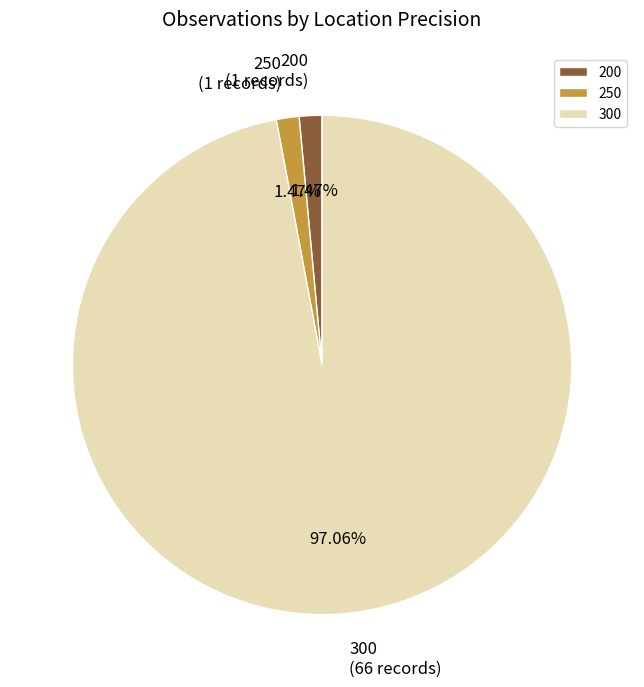

Approximately how many times larger is the value at 300 compared to 250?

66.0